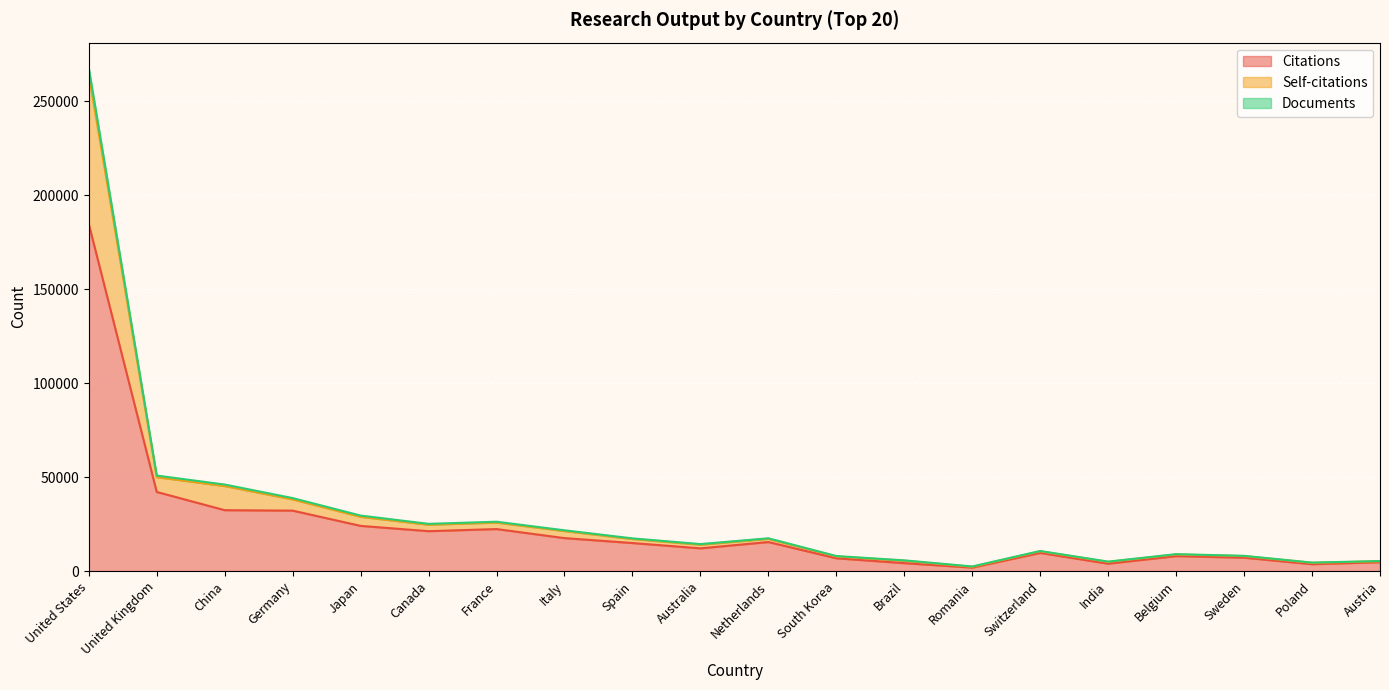

True or false: Self-citations and Documents cross at least once.

False